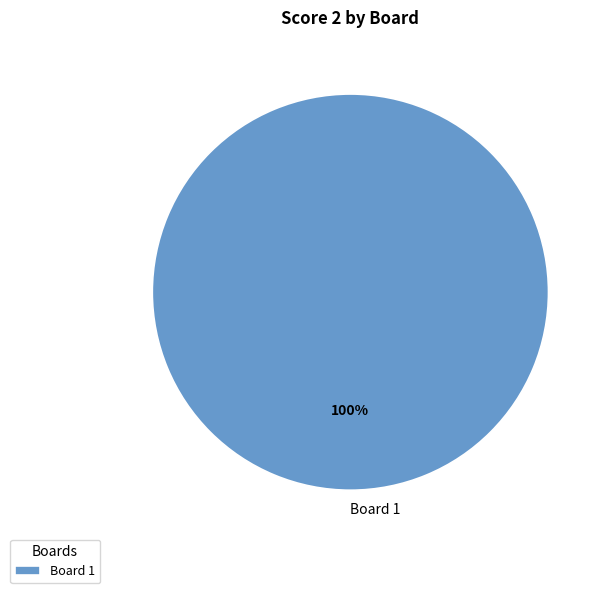

Is it true that Board 1 is 100% of the pie?

True